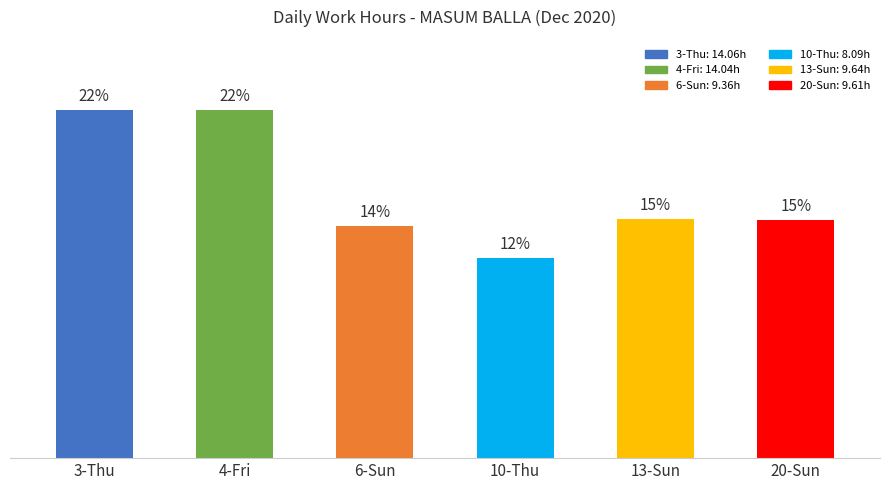

What is the average value?

10.8